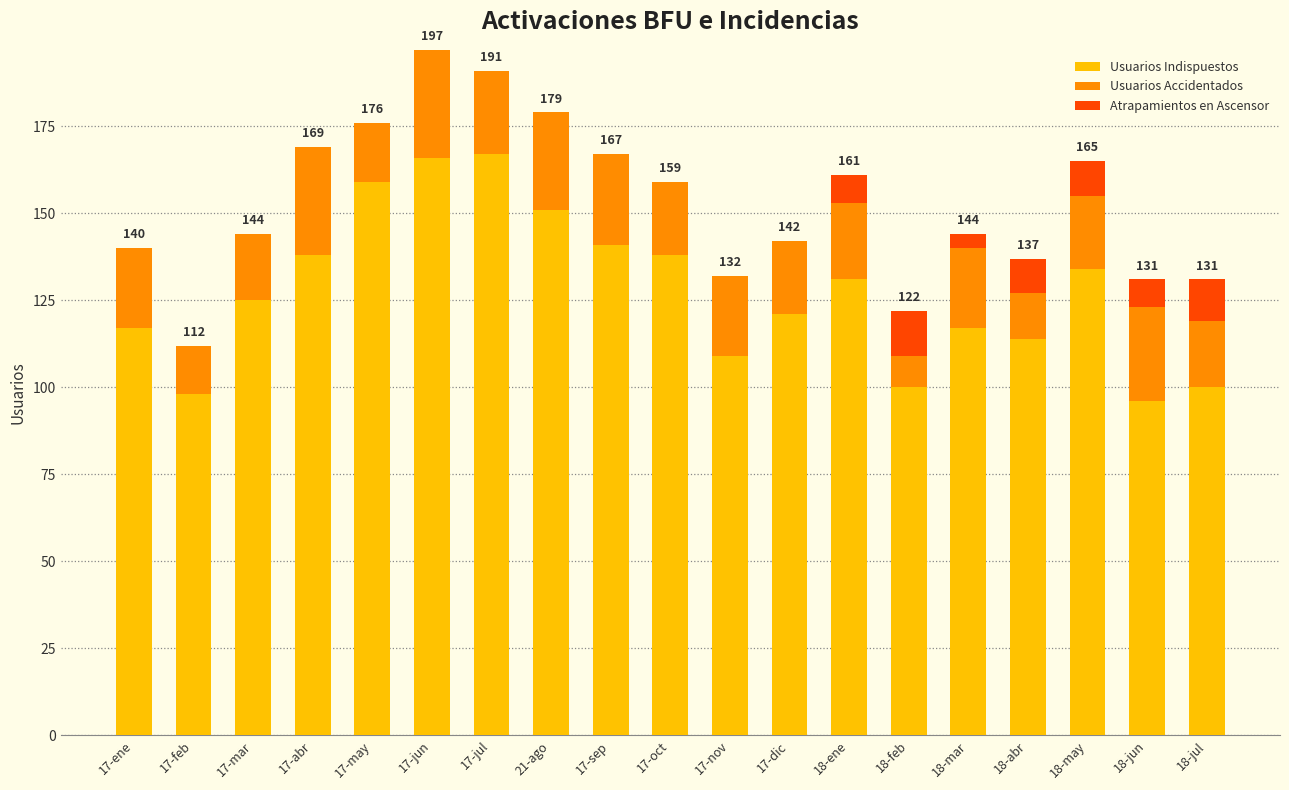

True or false: Usuarios Indispuestos has a value of 190 at 17-oct.

False